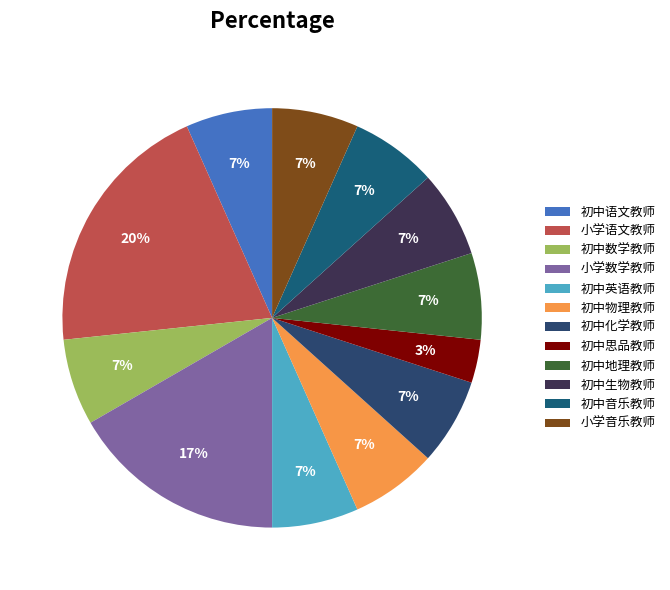

To the nearest percent, what percentage of the pie is 初中物理教师?

7%